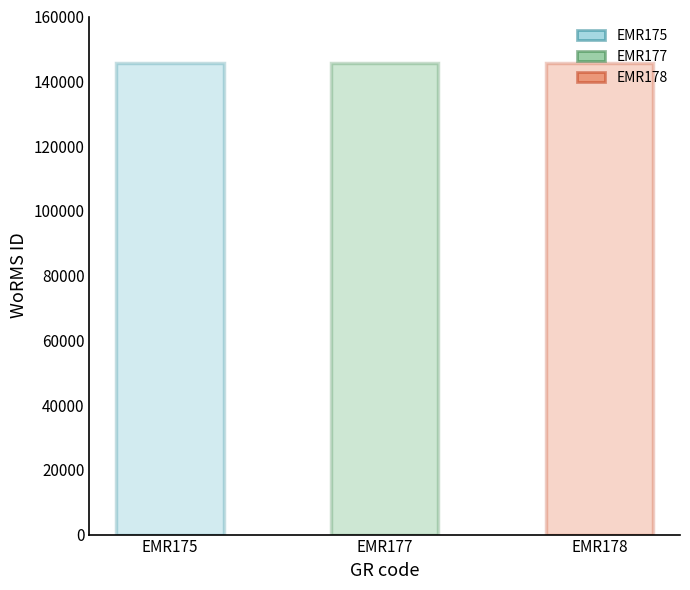

What is the greatest value displayed?

145650